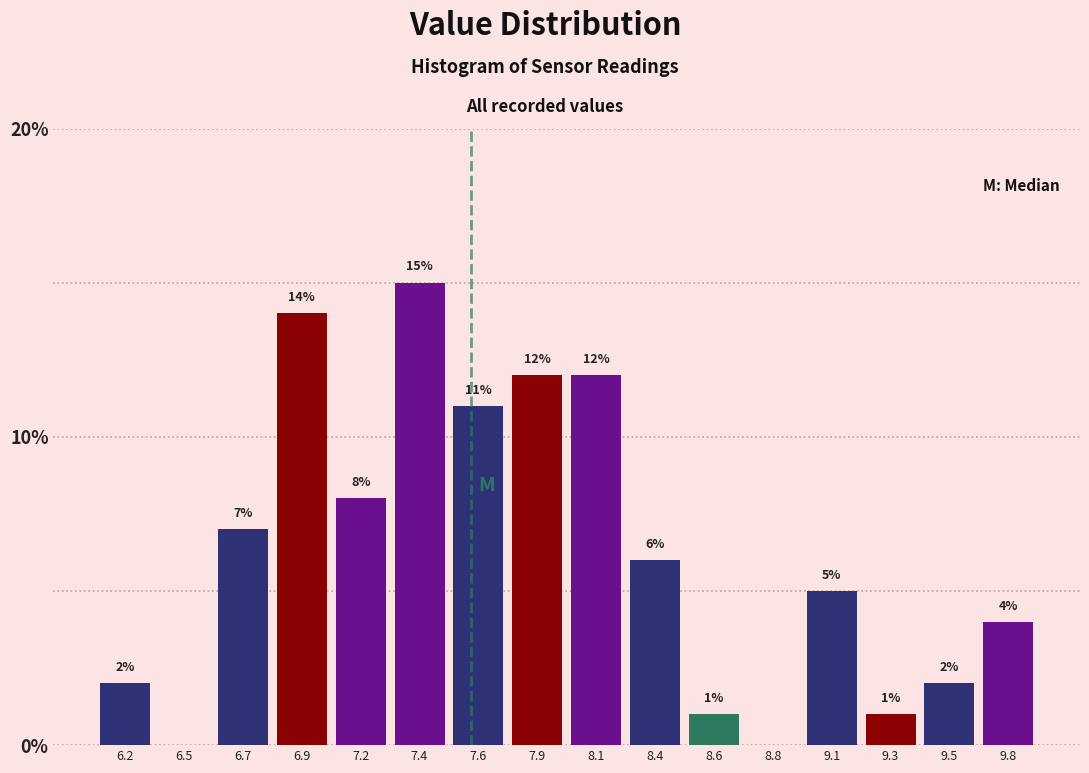

Reading right to left, transcribe all the data shown in this chart.

9.8=4.0	9.5=2.0	9.3=1.0	9.1=5.0	8.8=0.0	8.6=1.0	8.4=6.0	8.1=12.0	7.9=12.0	7.6=11.0	7.4=15.0	7.2=8.0	6.9=14.0	6.7=7.0	6.5=0.0	6.2=2.0